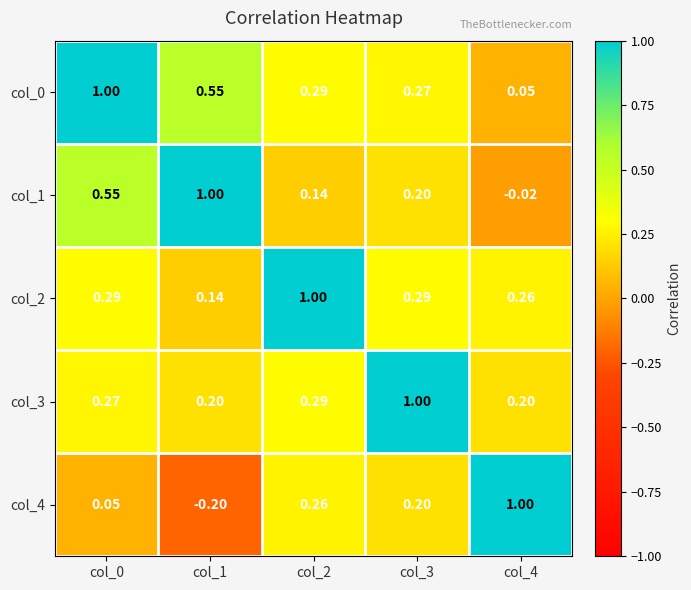

What is the total value across all series at col_2?

2.0